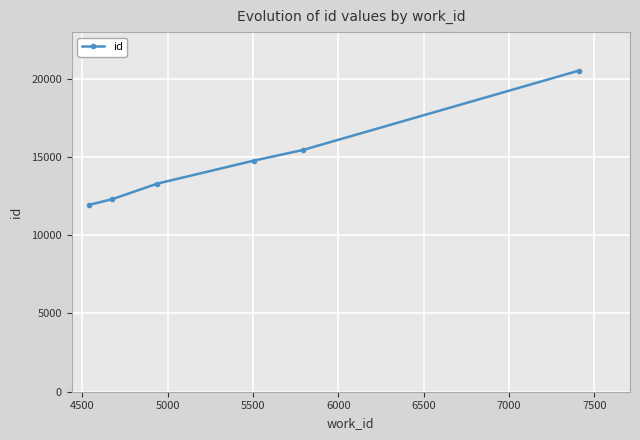

Reading right to left, transcribe all the data shown in this chart.

20521	15447	14772	13300	12307	11937